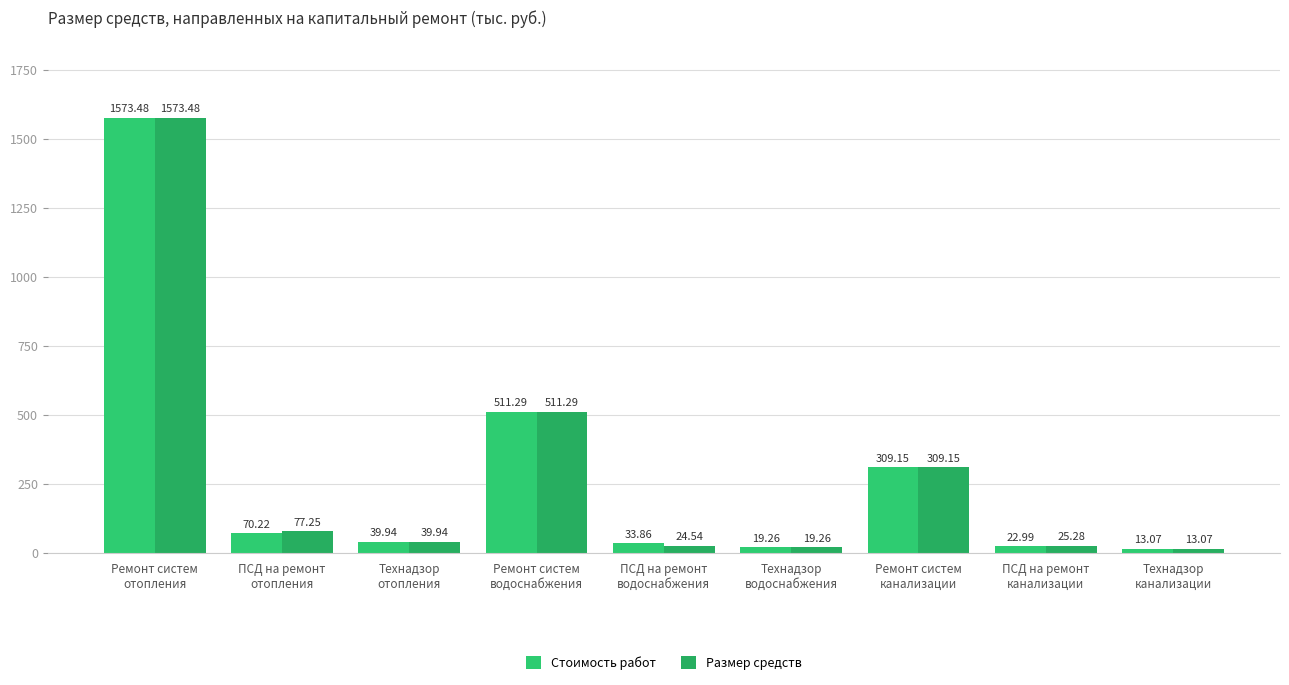

Which has a higher value, Ремонт систем
канализации or Технадзор
канализации?

Ремонт систем
канализации